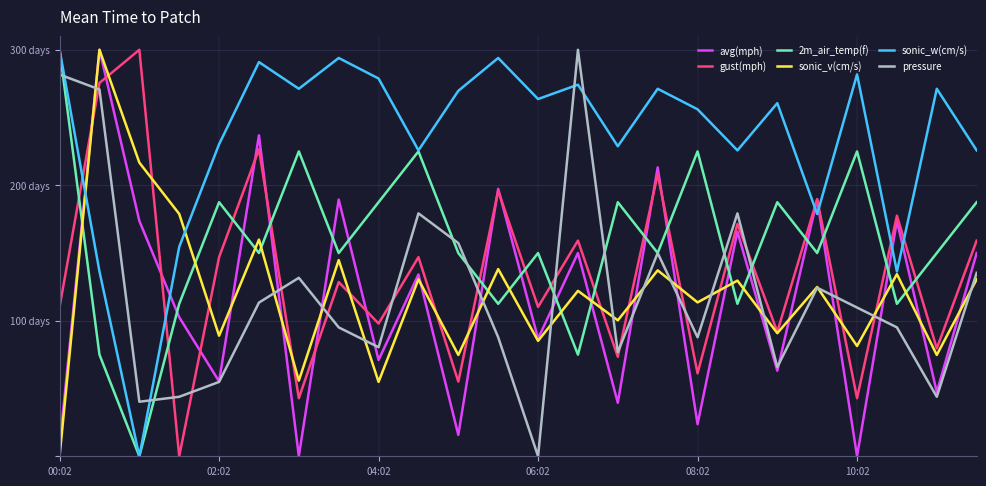

Which series ends up on top after the final intersection of gust(mph) and avg(mph)?

gust(mph)